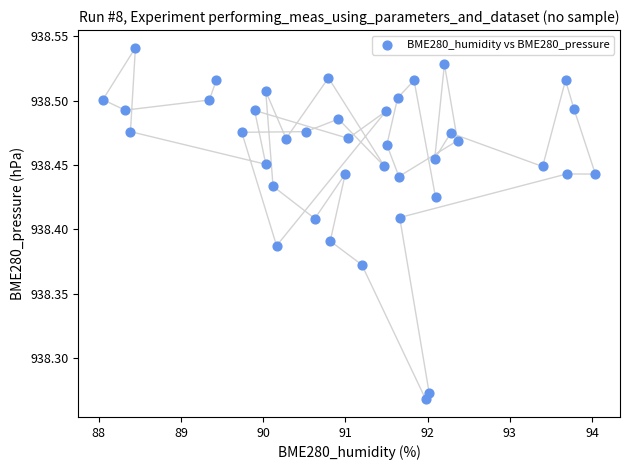

What is the range of Y values (max minus min)?

0.3